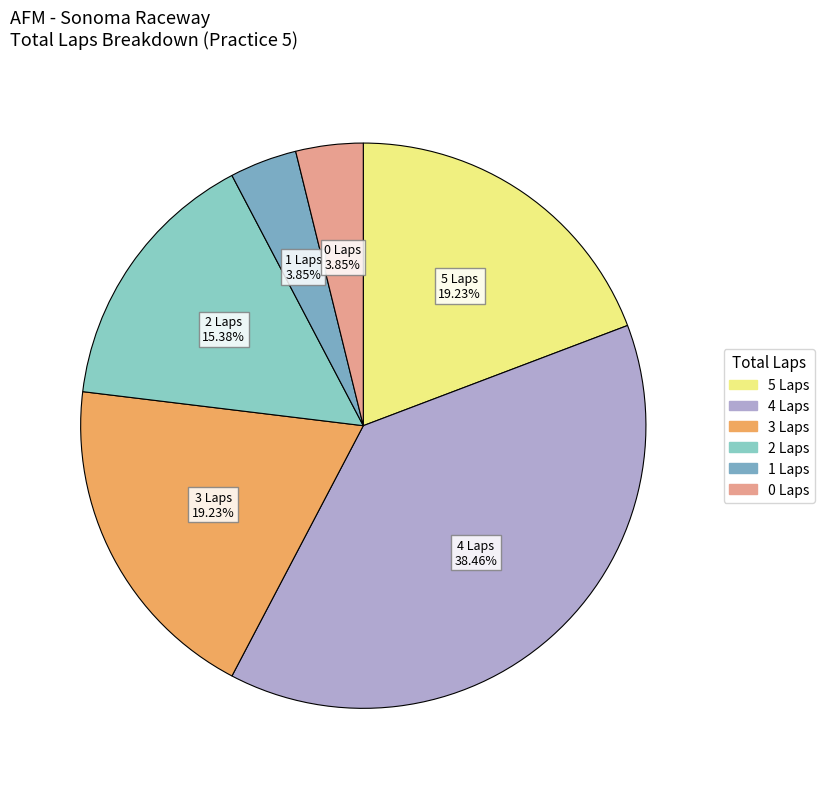

Count the number of slices in the pie.

6